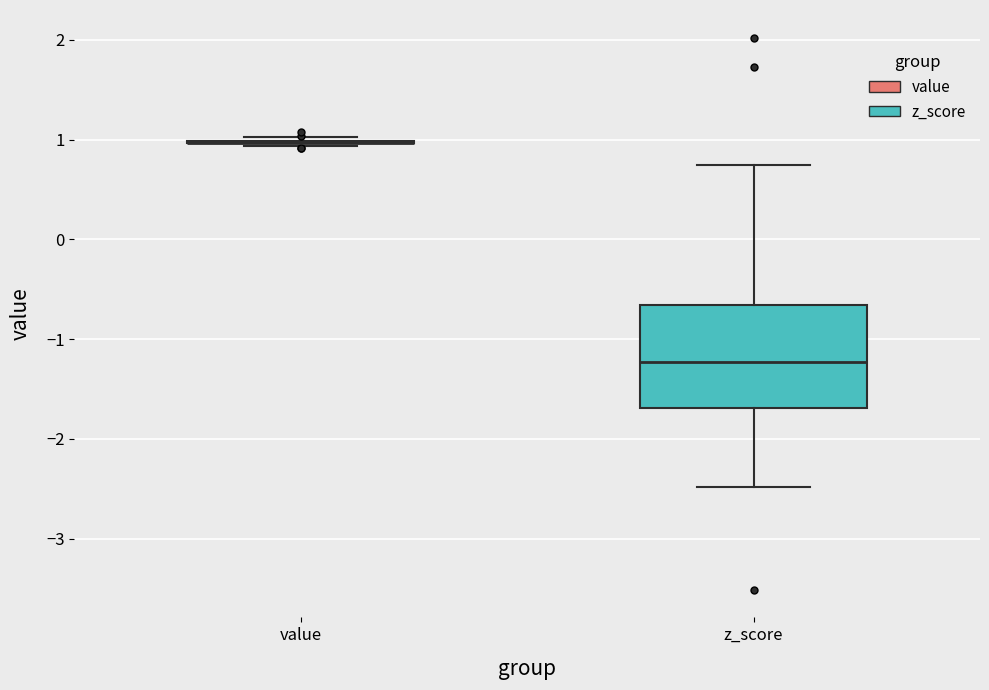

Reading left to right, read every box against the y-axis: the position of its median line, the range the box covers, and the ends of its whiskers. The values are not printed on the chart, so give them approximately, as read against the axis.

value: box collapsed to a line at 1.0, whiskers 0.9 to 1.0
z_score: median -1.2, box -1.7 to -0.7, whiskers -2.5 to 0.7